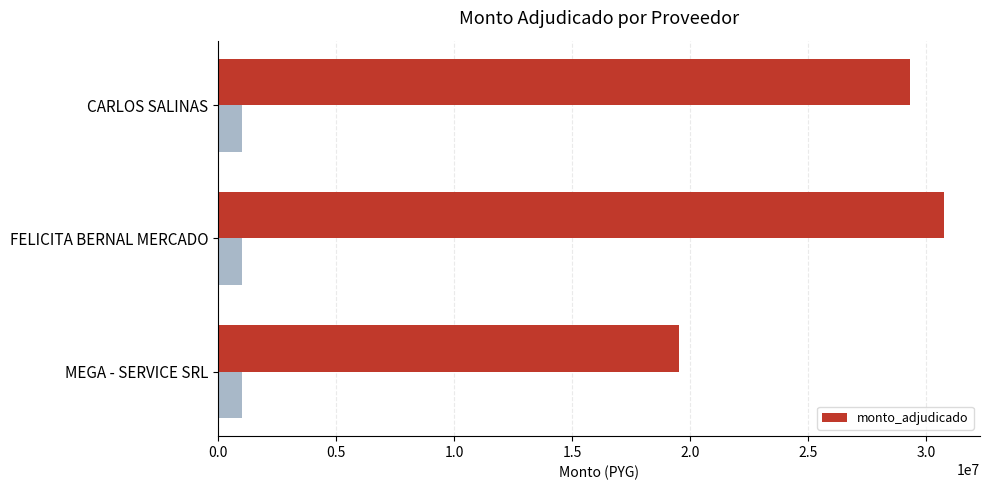

What is the sum of all monto_adjudicado values?

79602500